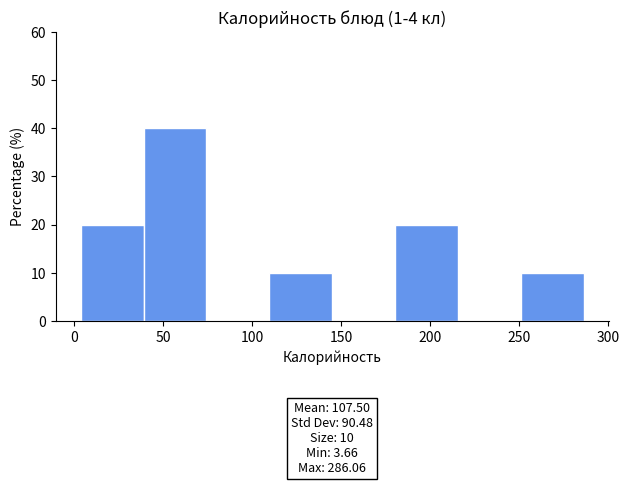

Which range on the x-axis has the tallest bar?

40 to 75